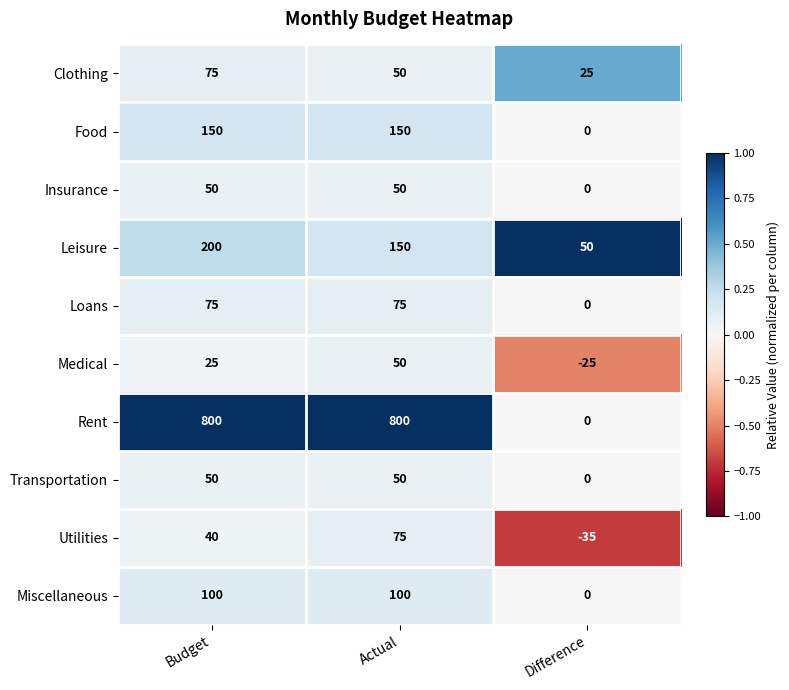

True or false: Rent has a value of 1374 at Budget.

False